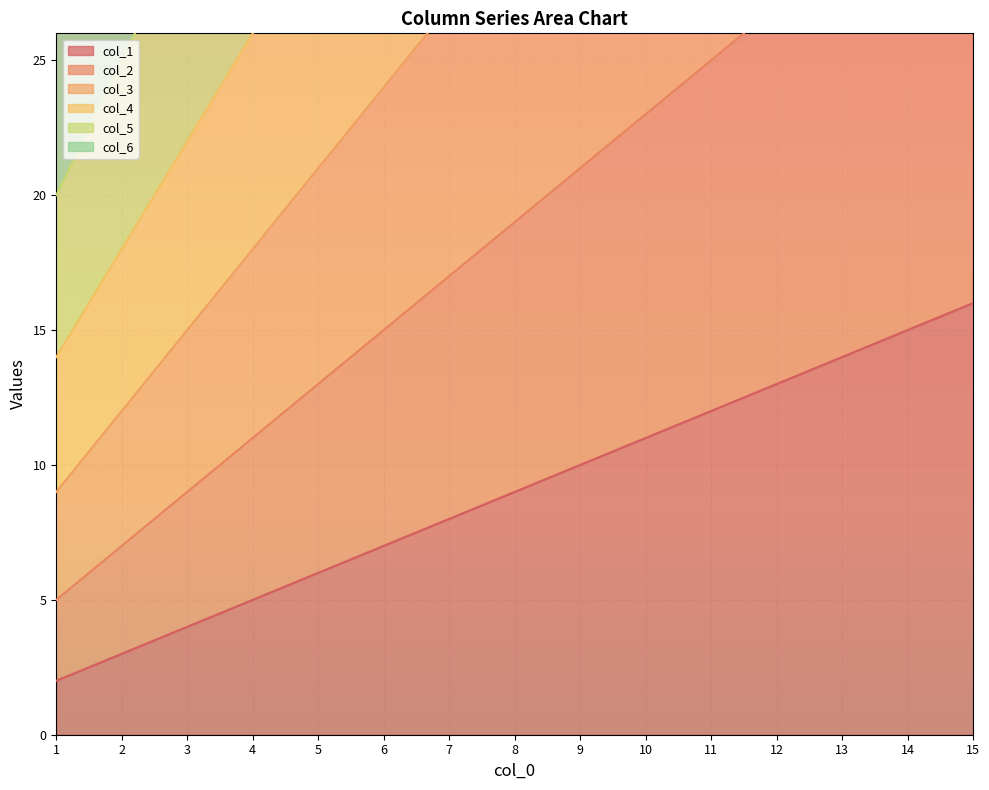

How many data points in col_2 are above 19?

7